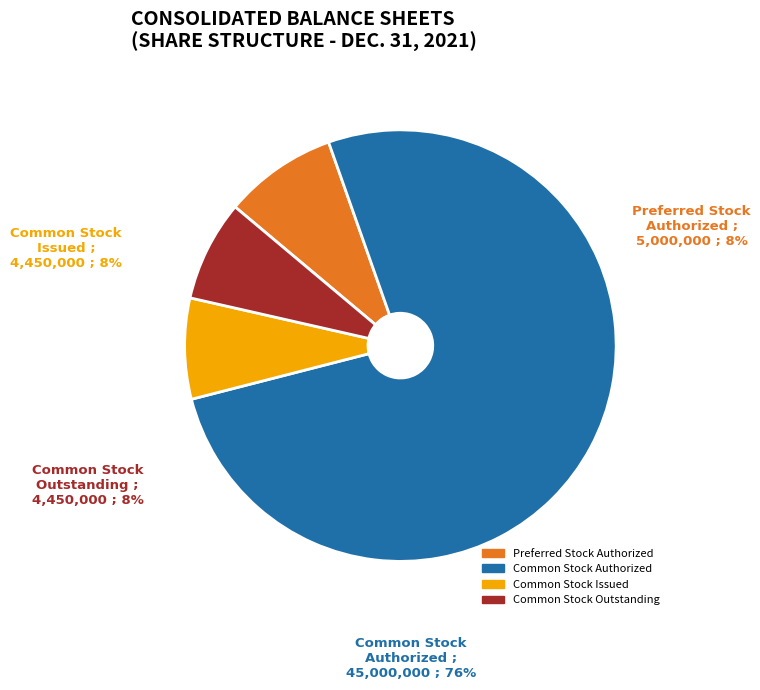

Rank the categories by value from lowest to highest.

Common Stock Issued, Common Stock Outstanding, Preferred Stock Authorized, Common Stock Authorized